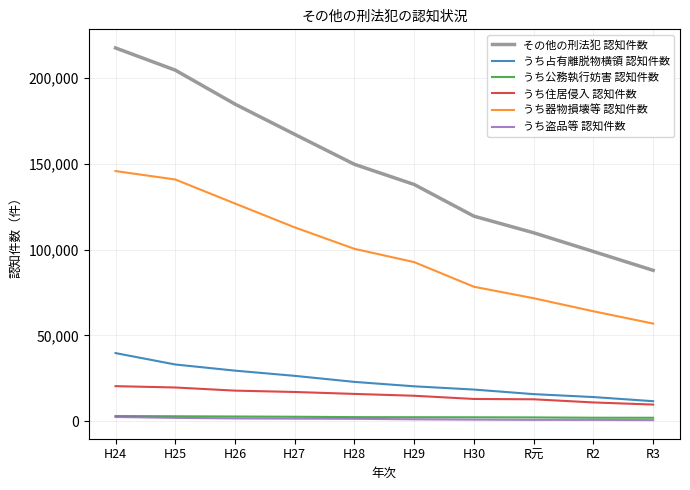

Which series has the largest total across all categories?

その他の刑法犯 認知件数